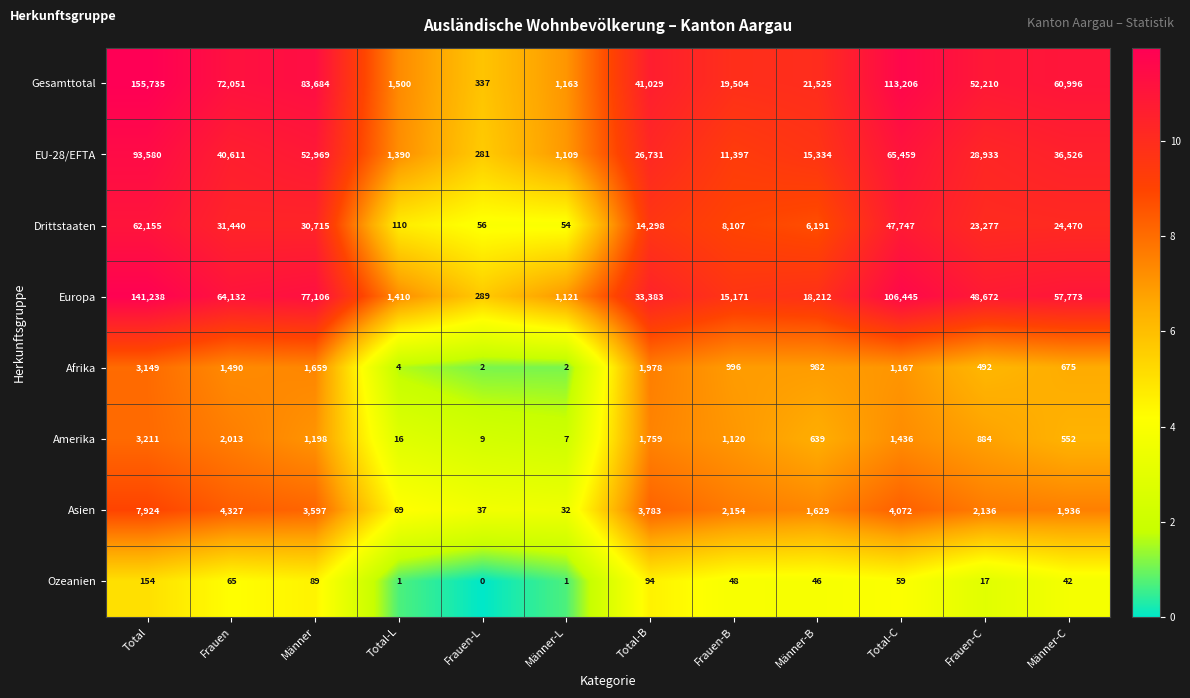

At which category does the chart reach its peak across all series?

Total